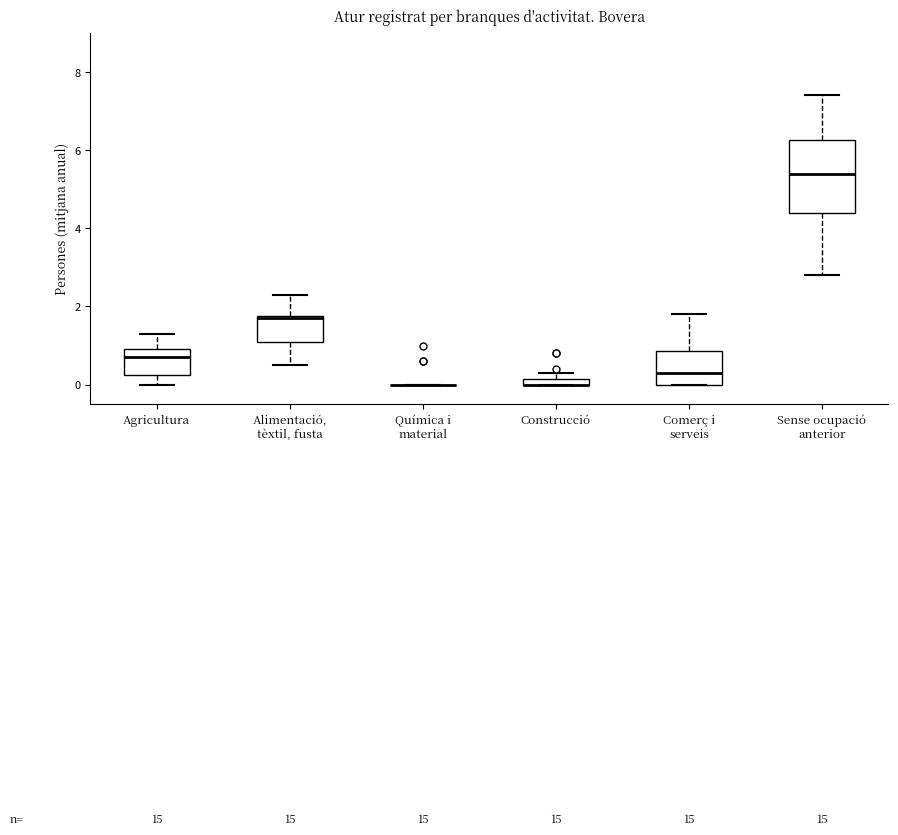

Which box is the tallest, from its lower edge to its upper edge?

Sense ocupació anterior